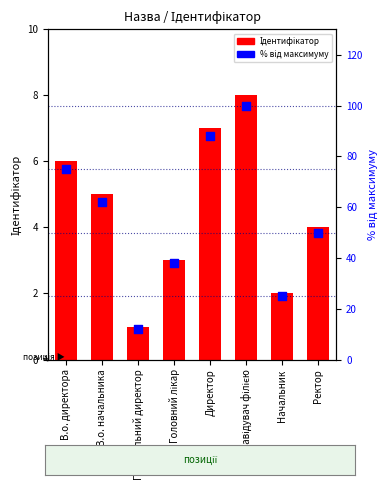

At how many categories does at least one series exceed 45?

5